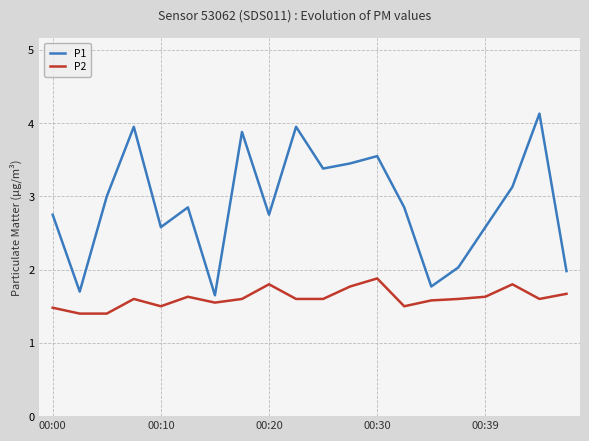

How many interior local valleys does the P1 series have?

6